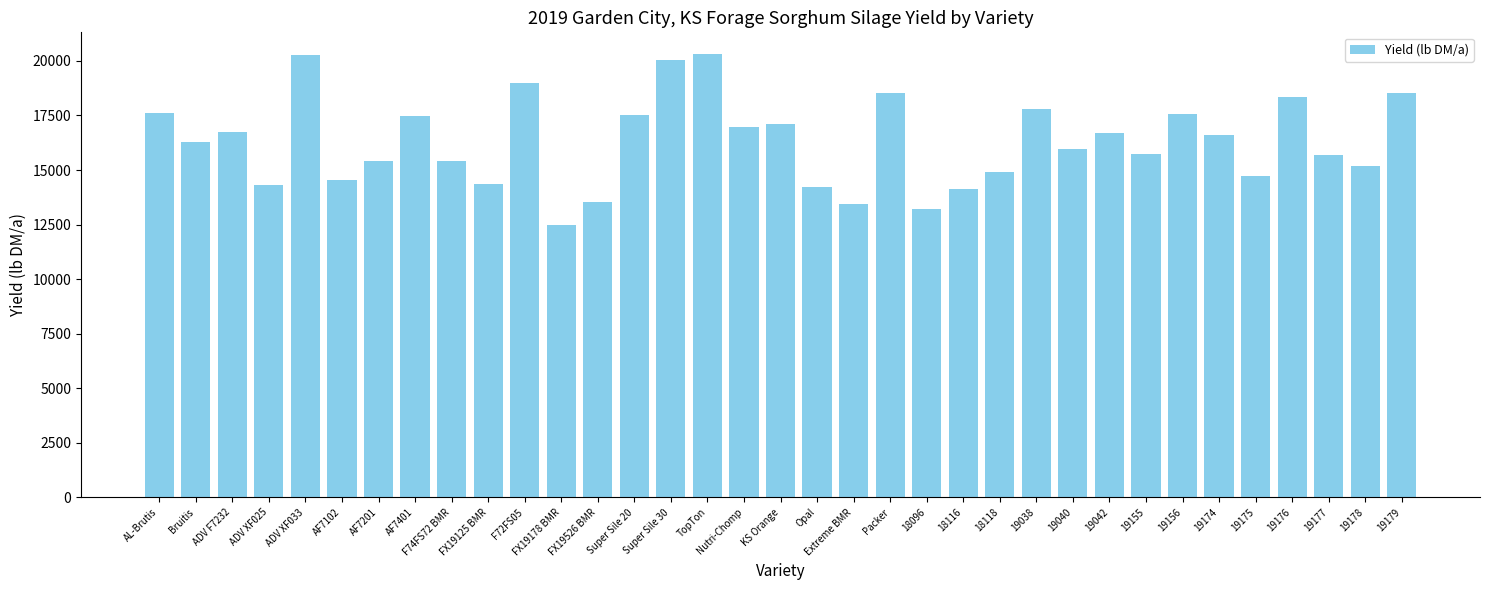

What is the change in value from FX19178 BMR to TopTon?

+7827